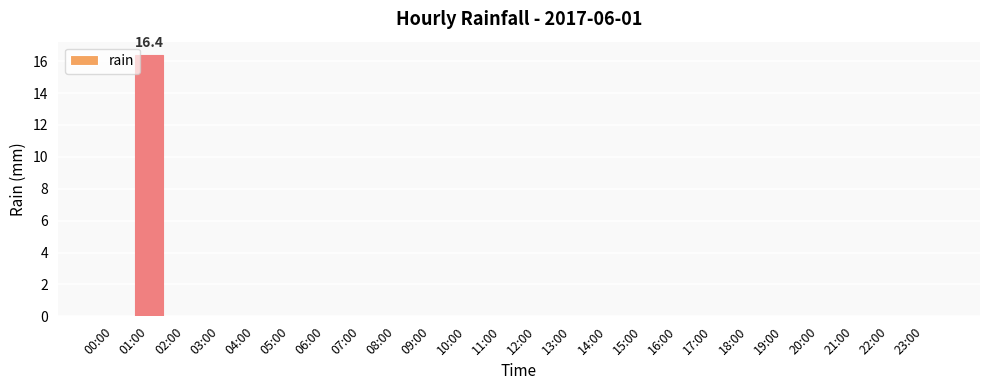

True or false: the data shows 10.9 at 03:00.

False